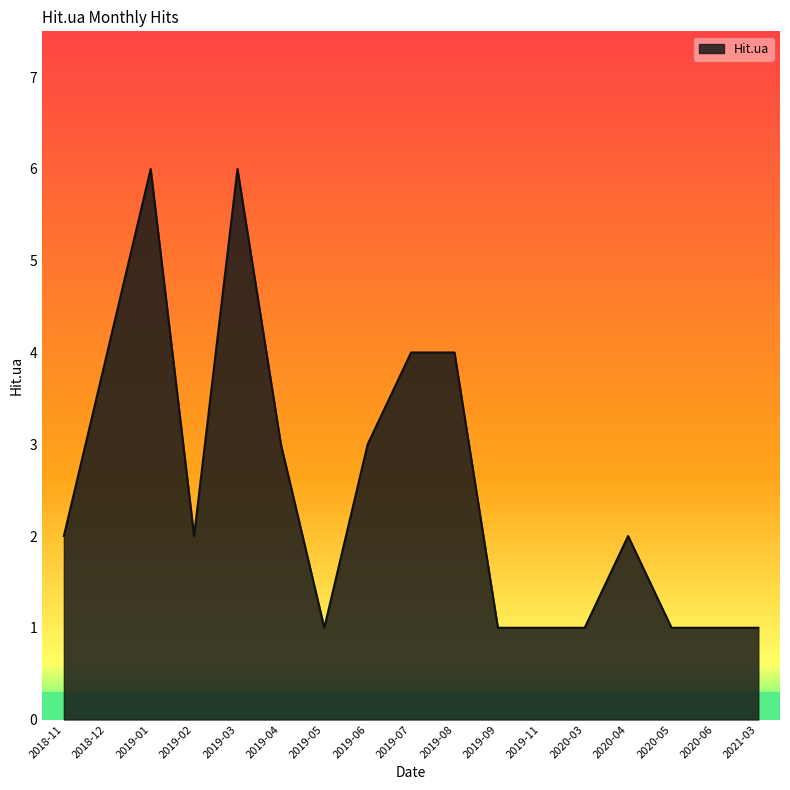

What is the average value?

3